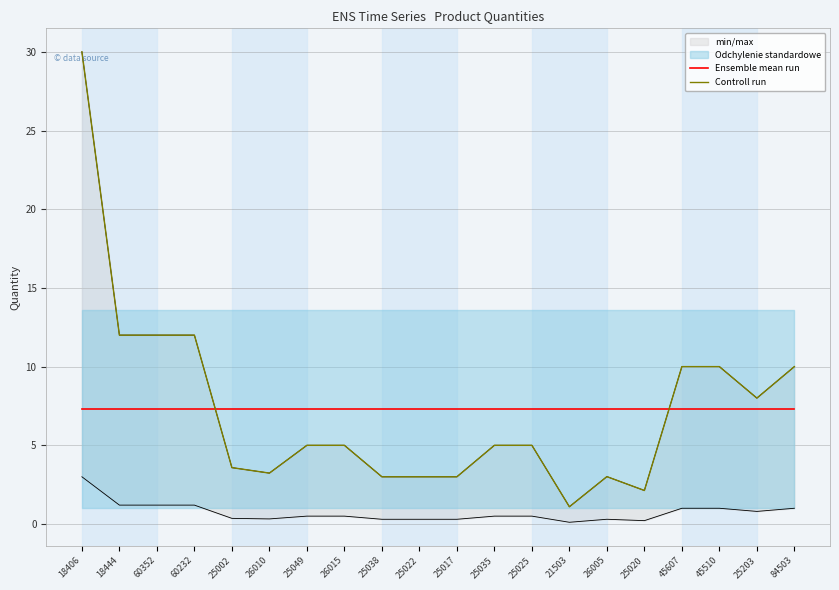

Which series has the largest total across all categories?

Ensemble mean run